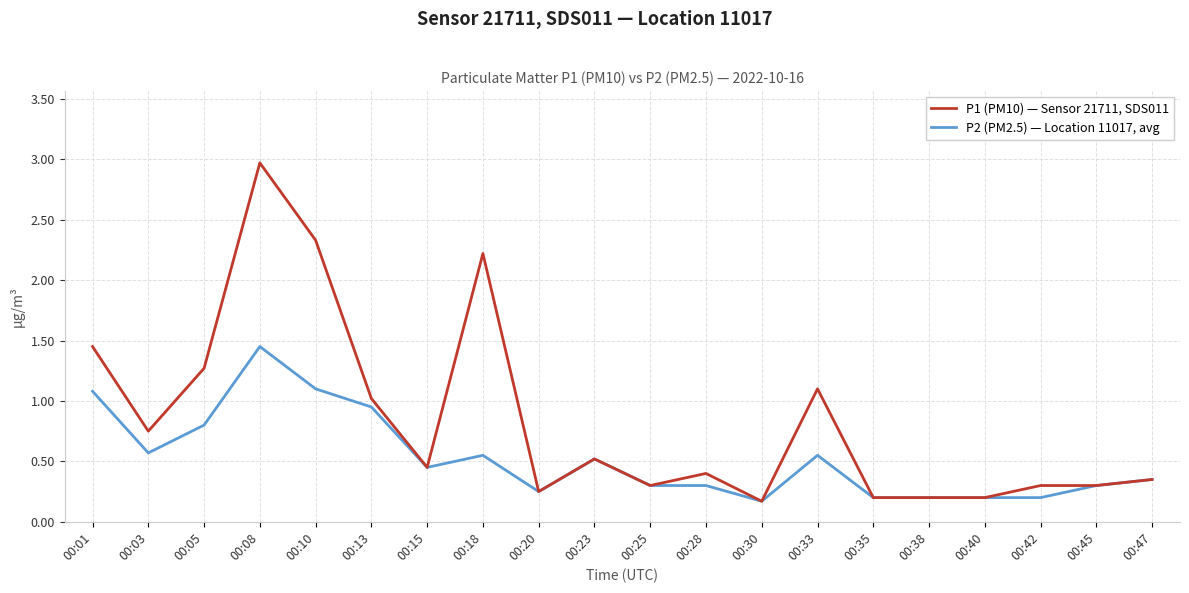

List the series in order of their overall mean, lowest first.

P2 (PM2.5) — Location 11017, avg, P1 (PM10) — Sensor 21711, SDS011